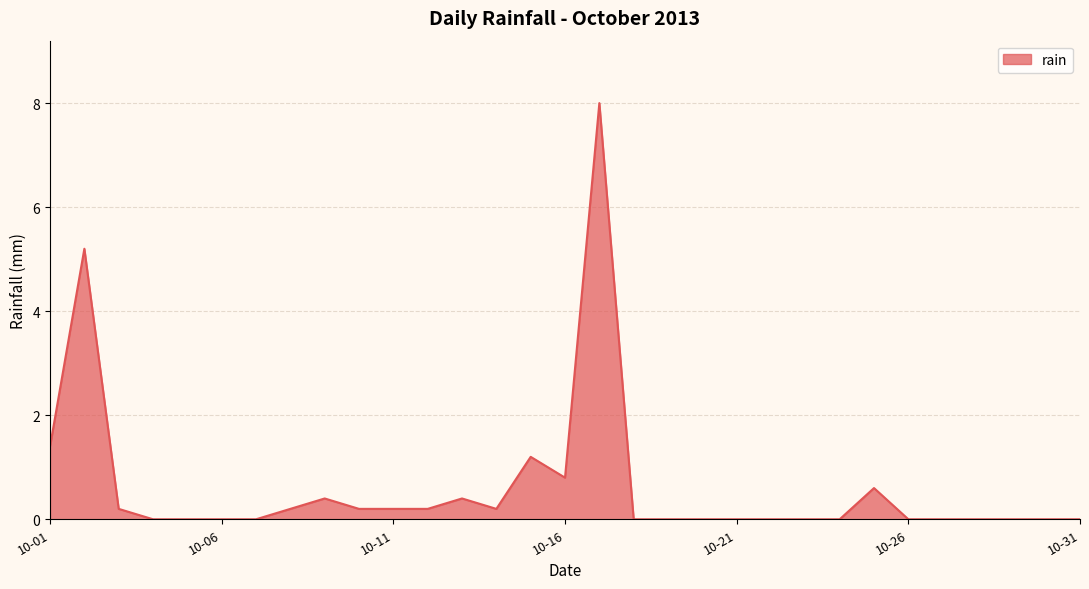

What is the maximum value shown in the chart?

8.0